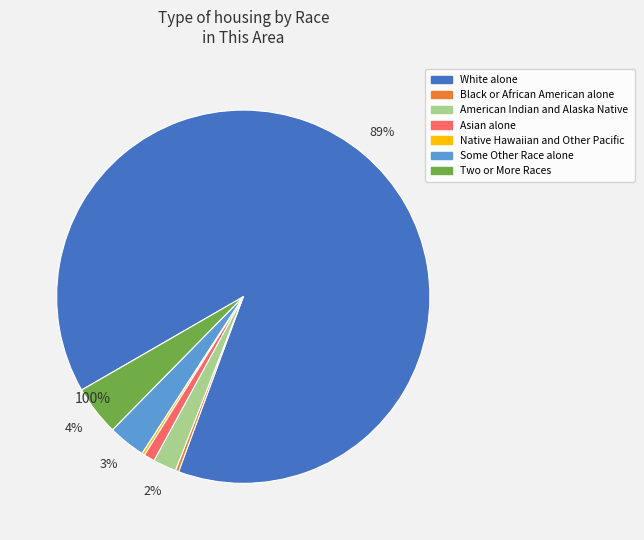

To the nearest percent, what percentage of the pie is Two or More Races?

4%